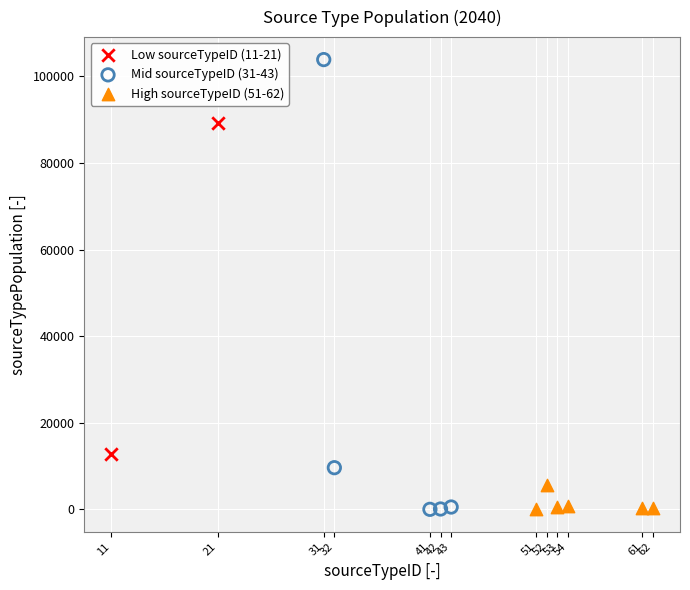

Which series contains the highest Y value?

Mid sourceTypeID (31-43)